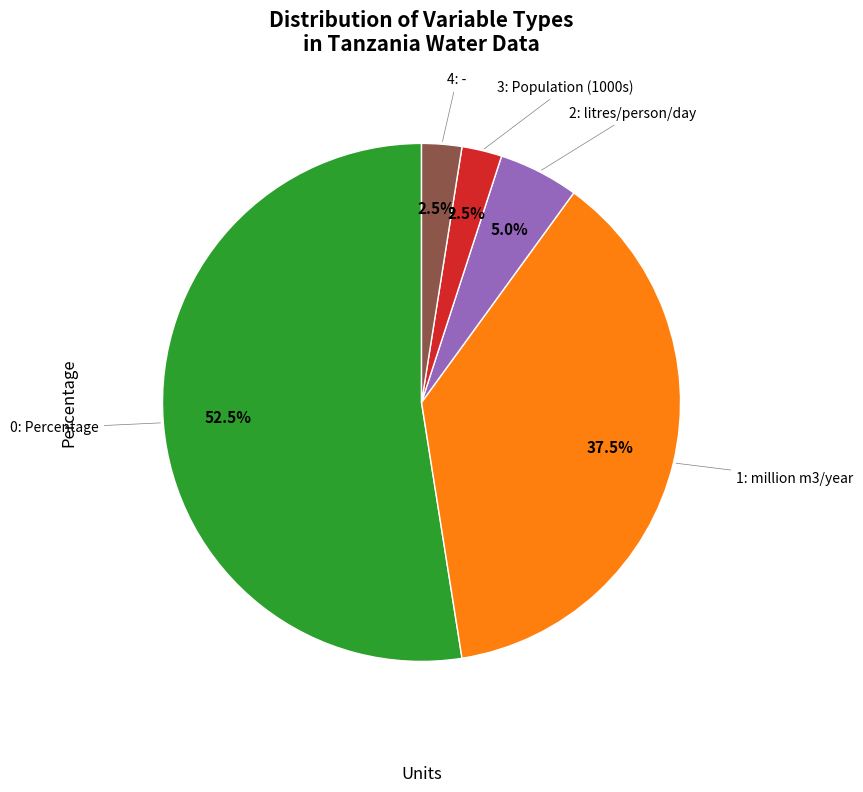

Does any single category account for the majority?

Yes